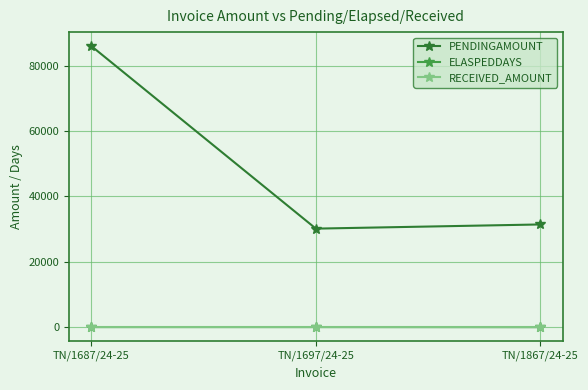

At how many categories does at least one series exceed 52969?

1